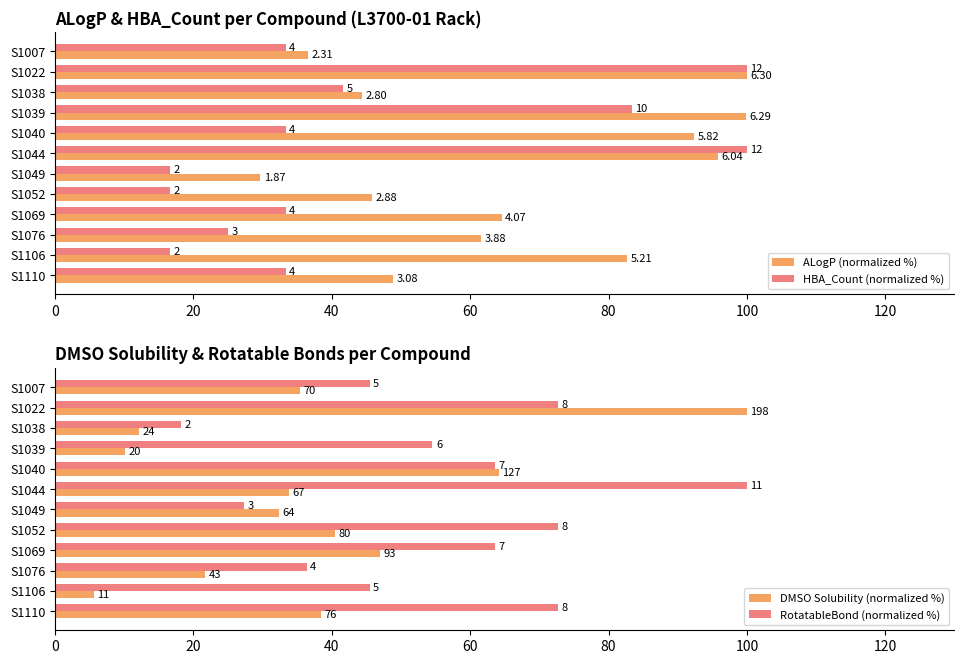

What is the difference between the maximum and minimum values in the HBA_Count (normalized %) series?

83.3